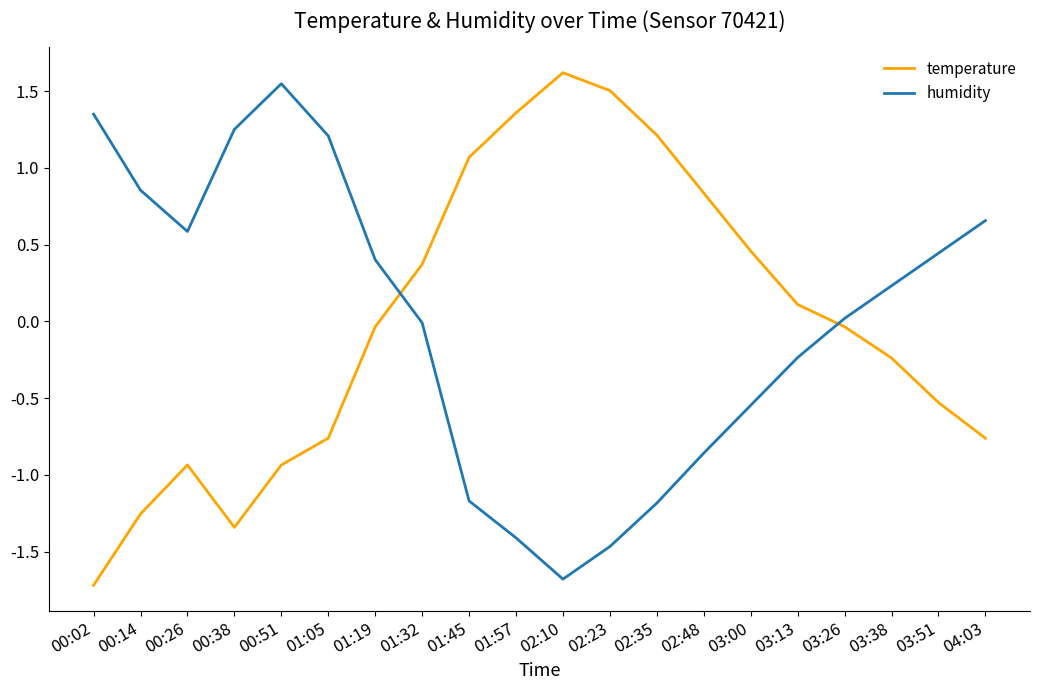

What are all the series names shown in the legend?

temperature, humidity